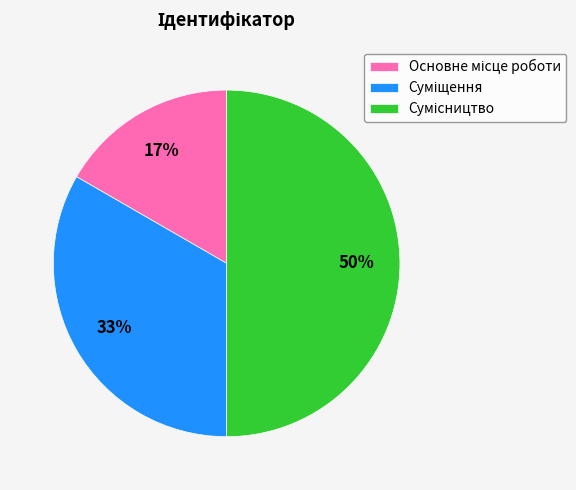

To the nearest percent, what is the average slice percentage?

33%